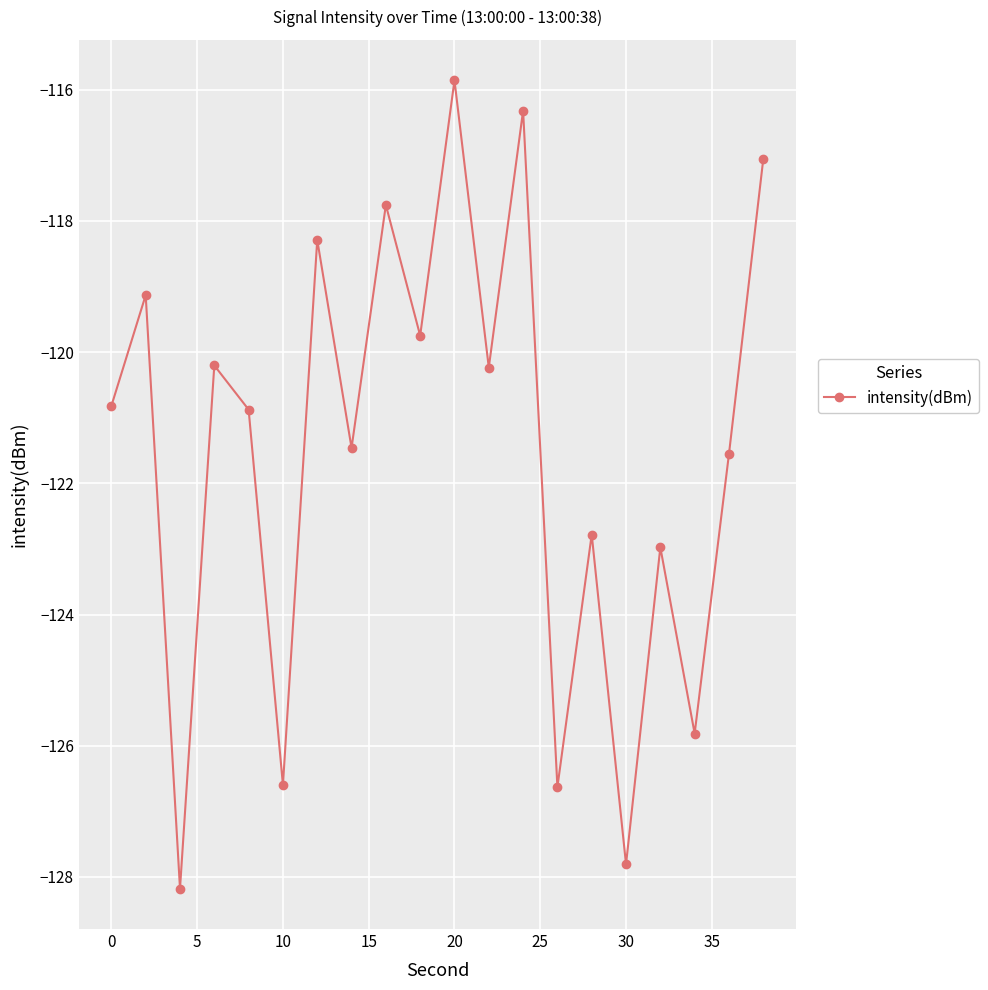

What is the value of the 8th point from the left?

-121.5